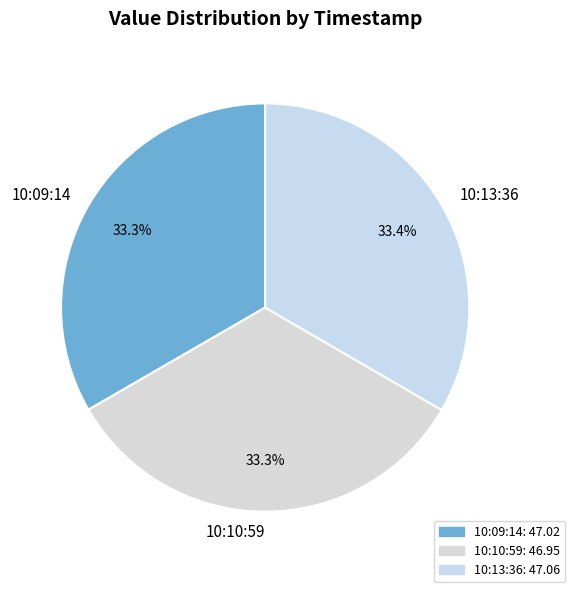

Combined, do 10:13:36 and 10:10:59 account for over 50%?

Yes